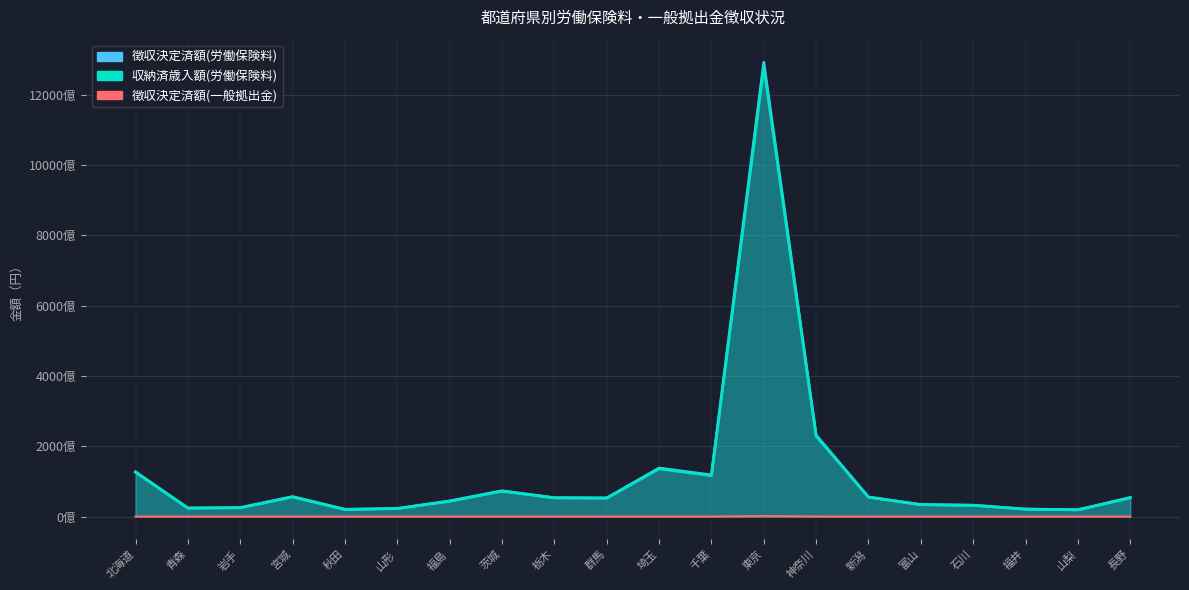

What is the approximate value of 徴収決定済額(一般拠出金) at 長野?

54533755